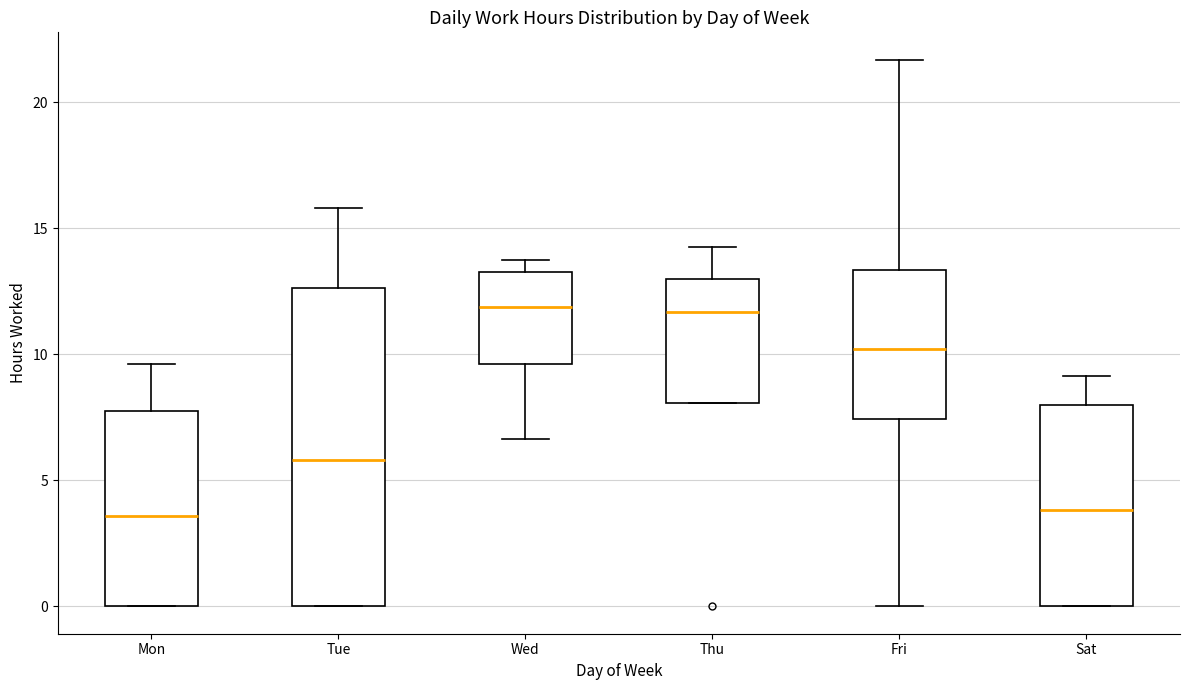

Where does the upper whisker of the box for Sat end on the y-axis? The values are not printed on the chart, so give them approximately, as read against the axis.

9.0